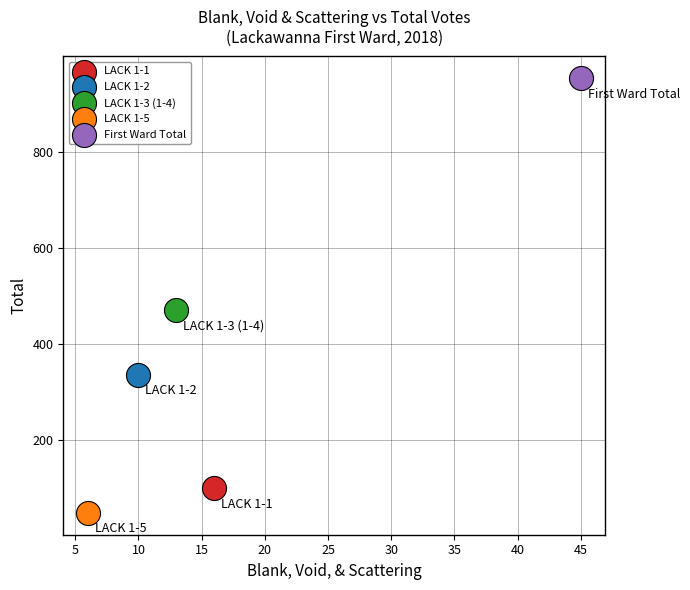

What are all the series names shown in the legend?

LACK 1-1, LACK 1-2, LACK 1-3 (1-4), LACK 1-5, First Ward Total